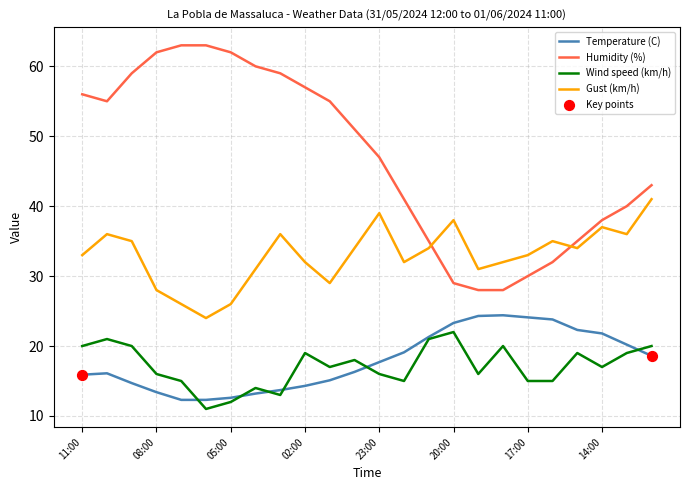

List the series in order of their peak value, highest first.

Humidity (%), Gust (km/h), Temperature (C), Wind speed (km/h)